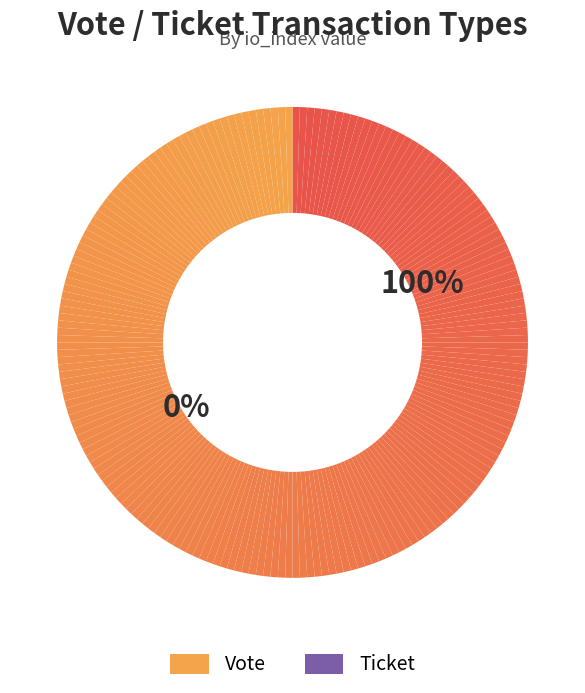

Rank the categories by value from lowest to highest.

Ticket (io_index=0), Vote (io_index=1)